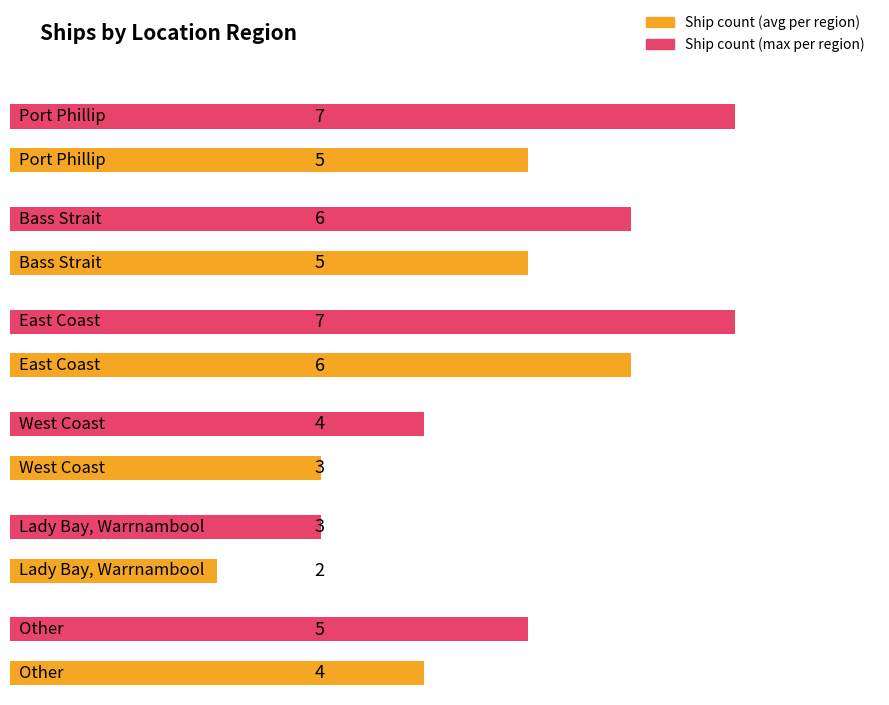

Reading right to left, transcribe all the data shown in this chart.

Other=4	Lady Bay, Warrnambool=2	West Coast=3	East Coast=6	Bass Strait=5	Port Phillip=5